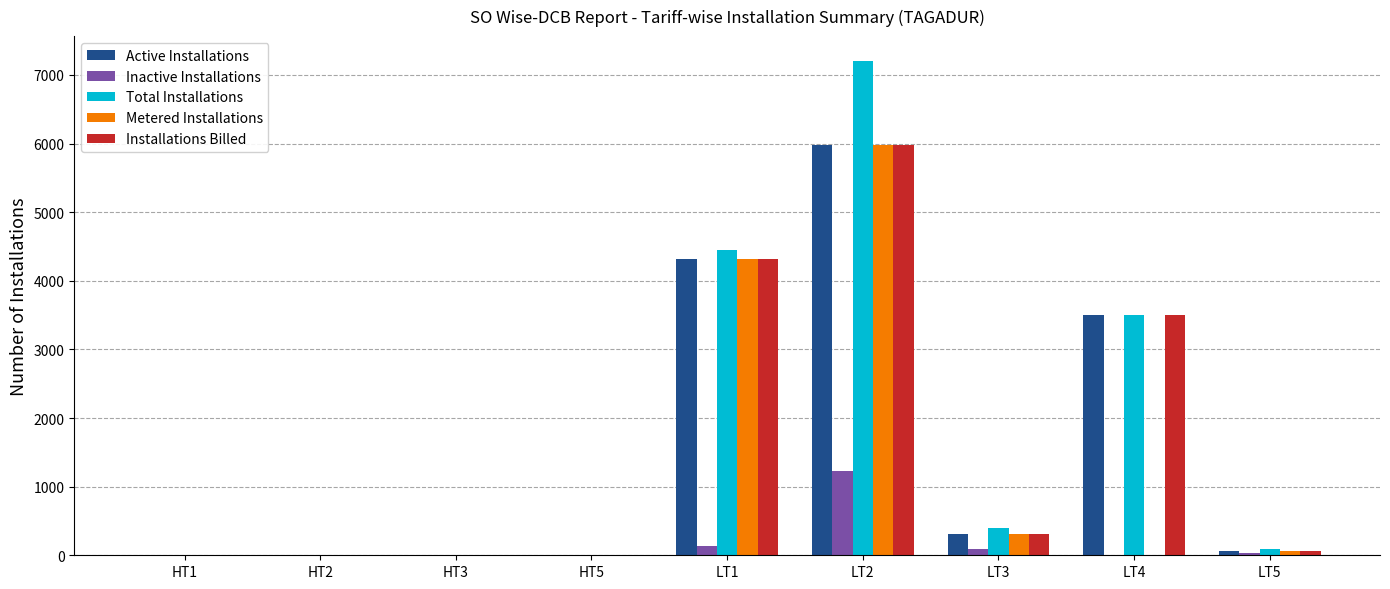

What is the sum of all Inactive Installations values?

1485